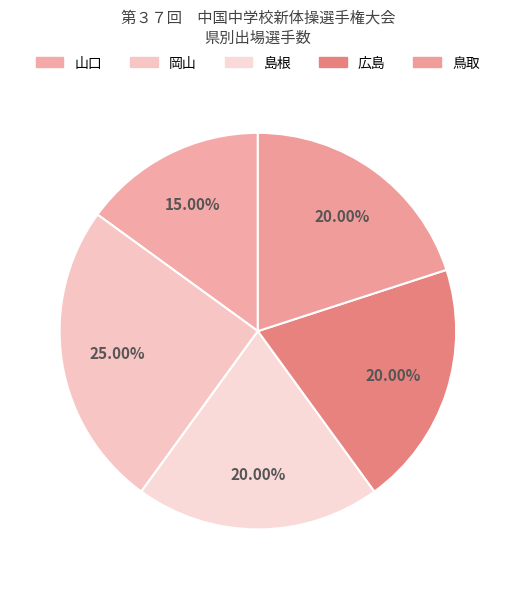

How many segments does this pie chart have?

5